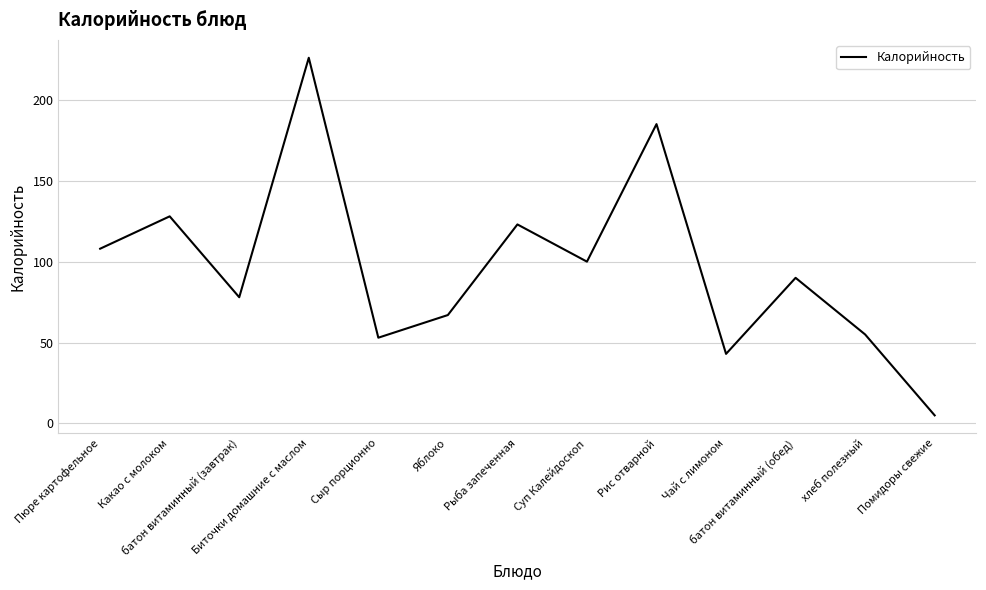

List the labels in order of value, smallest first.

Помидоры свежие, Чай с лимоном, Сыр порционно, хлеб полезный, Яблоко, батон витаминный (завтрак), батон витаминный (обед), Суп Калейдоскоп, Пюре картофельное, Рыба запеченная, Какао с молоком, Рис отварной, Биточки домашние с маслом